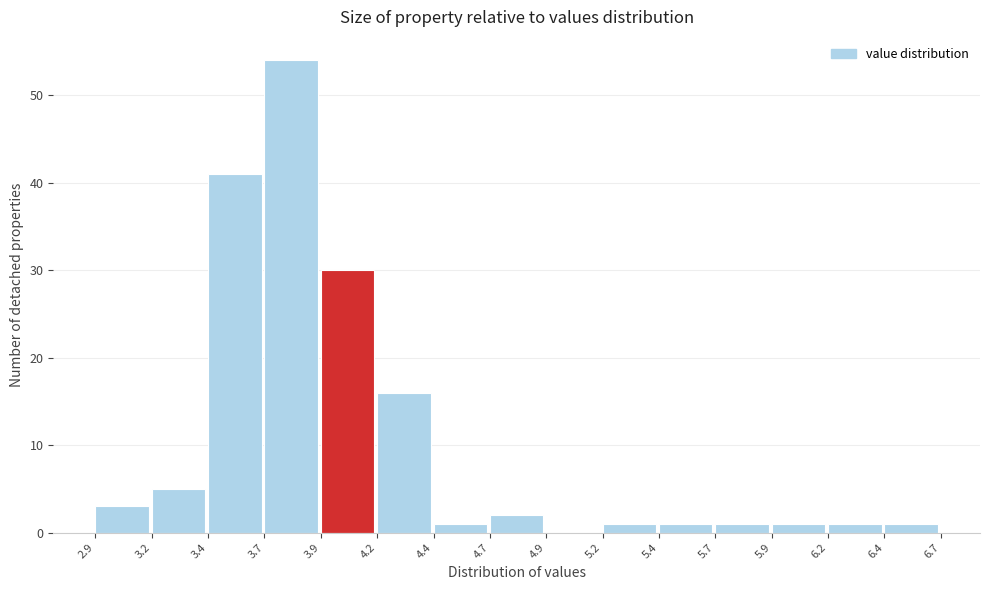

Reading right to left, list all the values displayed in this chart.

6.4=1	6.2=1	5.9=1	5.7=1	5.4=1	5.2=1	4.9=0	4.7=2	4.4=1	4.2=16	3.9=30	3.7=54	3.4=41	3.2=5	2.9=3